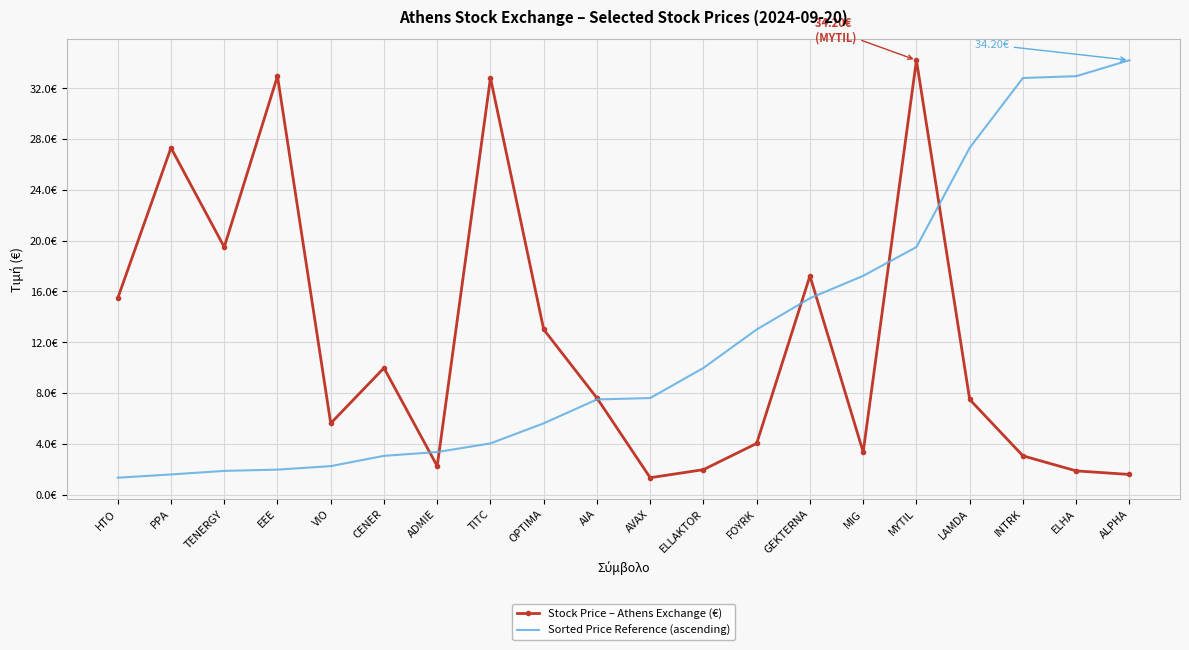

True or false: Sorted Price Reference (ascending) has more than 0 interior local peaks.

False